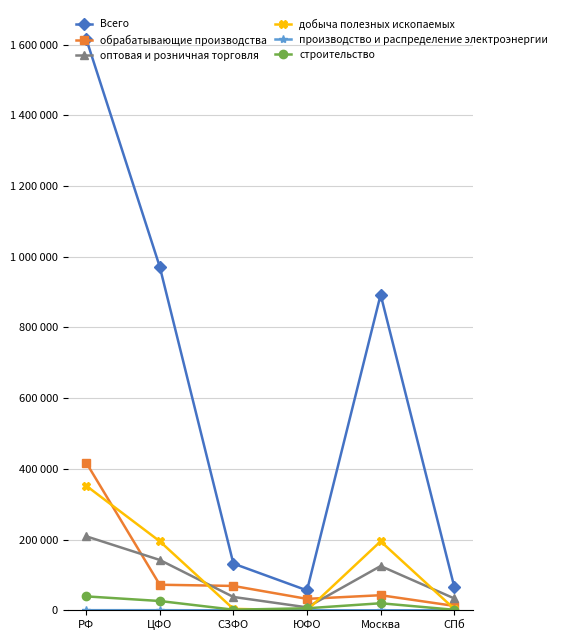

What is the total value across all series at ЦФО?

1407864